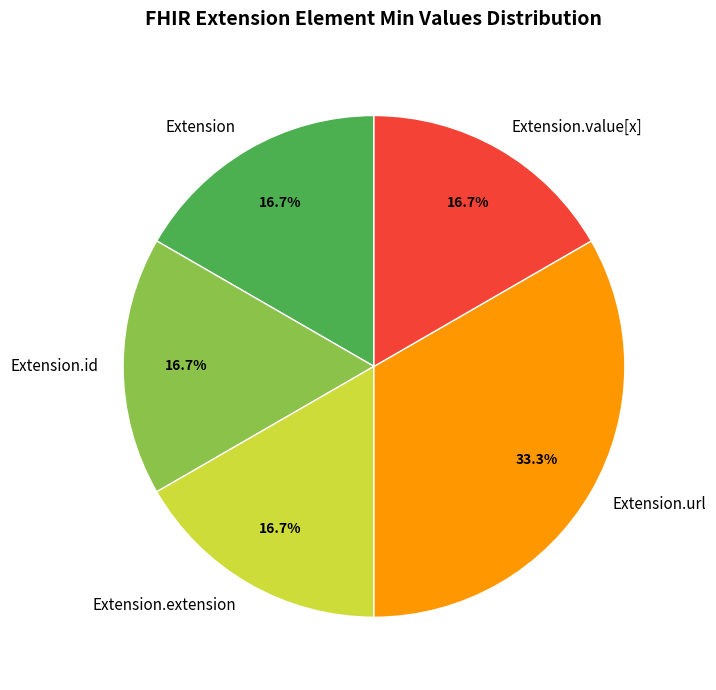

What is the largest slice in the pie chart?

Extension.url